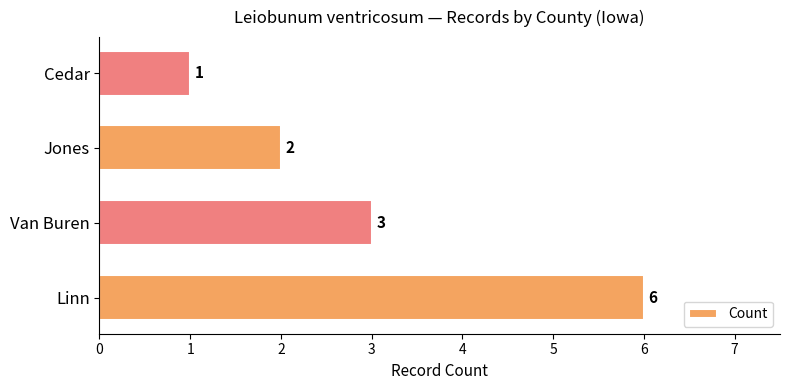

Is it true that the value at Linn is 4?

False